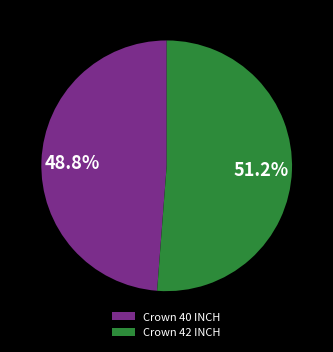

Does Crown 40 INCH account for over 50% of the chart?

No